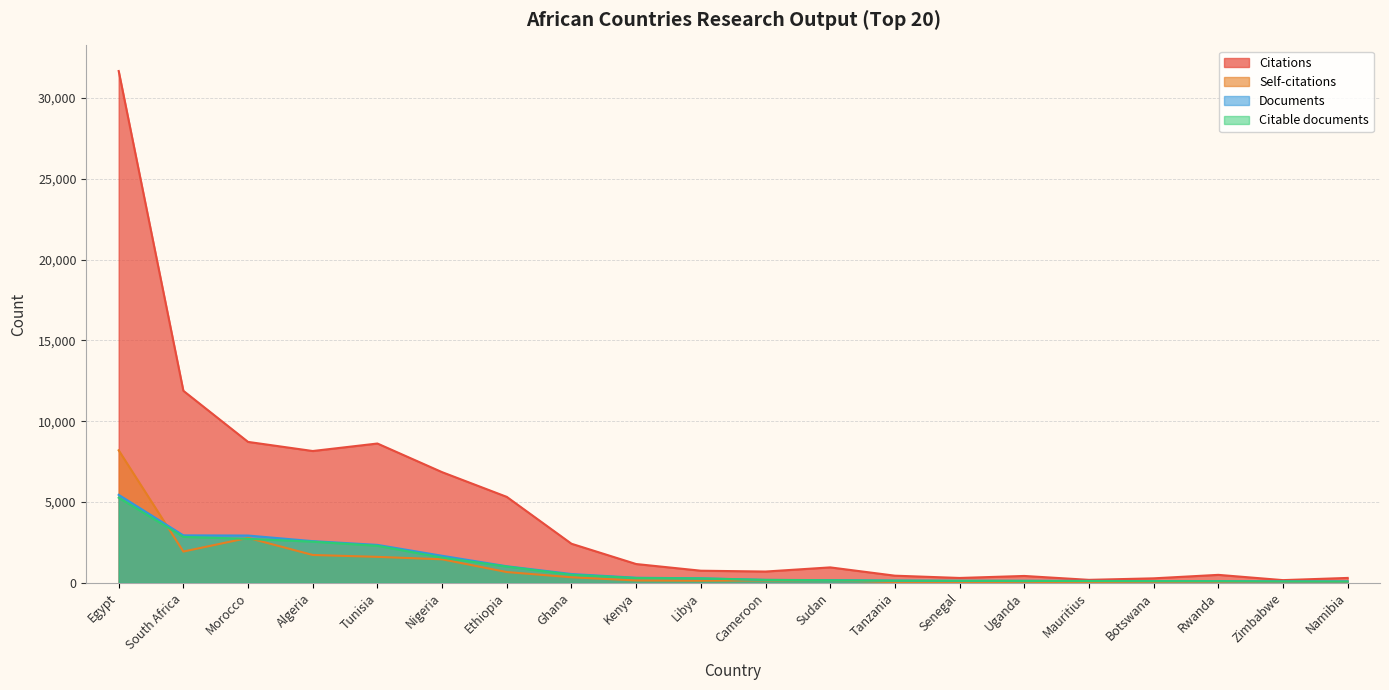

Which has a higher value, Egypt or Cameroon?

Egypt